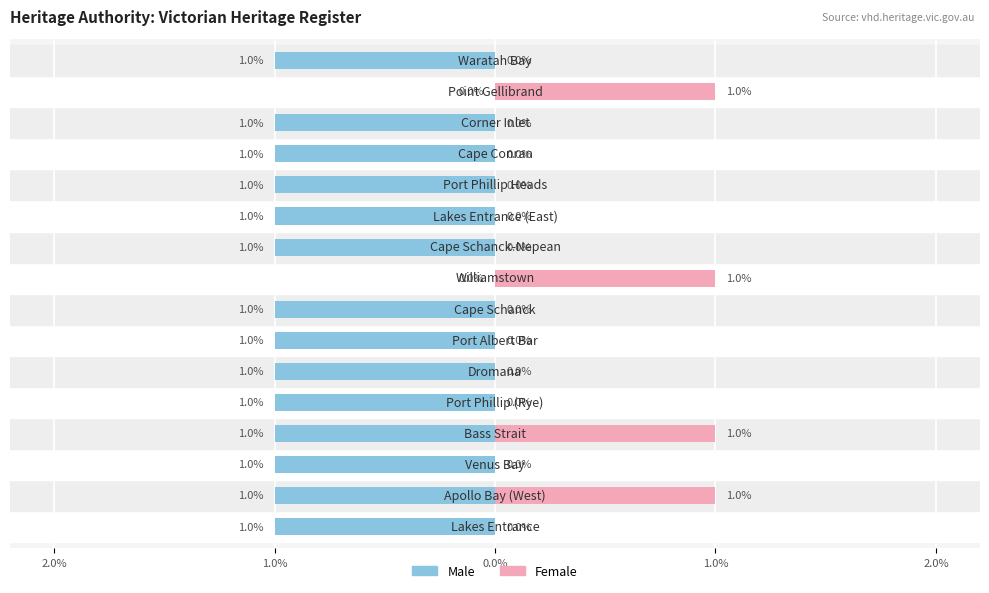

What is the greatest value displayed?

1